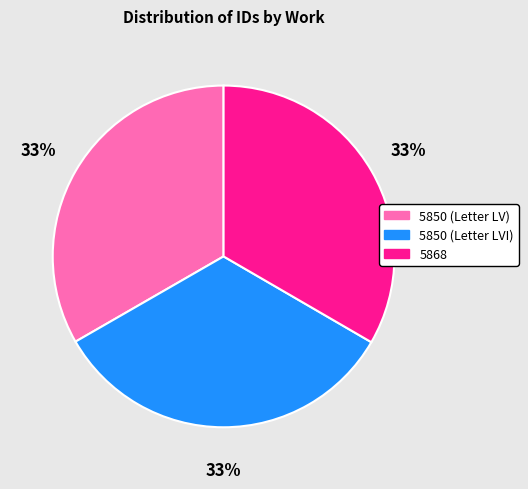

The 5850 (Letter LVI) slice represents 33% of the pie. True or false?

True